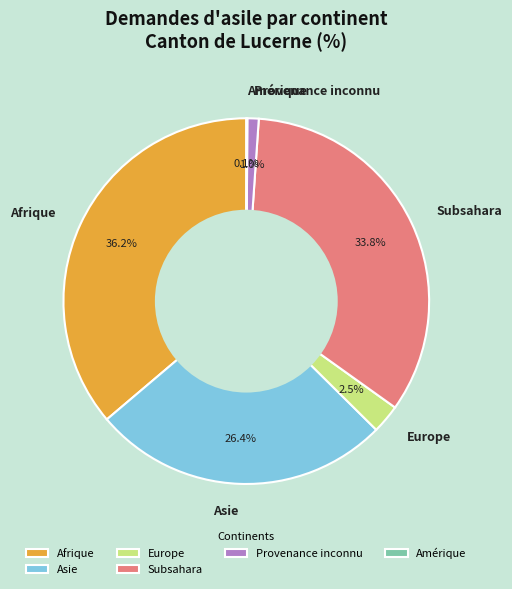

Is there any slice that represents more than half of the pie?

No